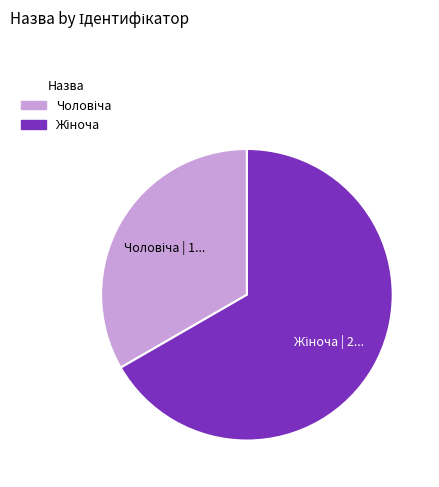

Does any single category account for the majority?

Yes